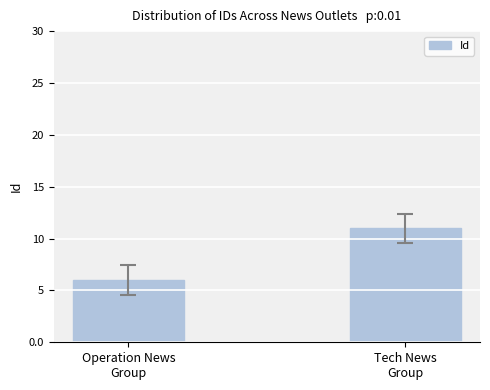

Reading left to right, extract all data points from this chart.

6	11